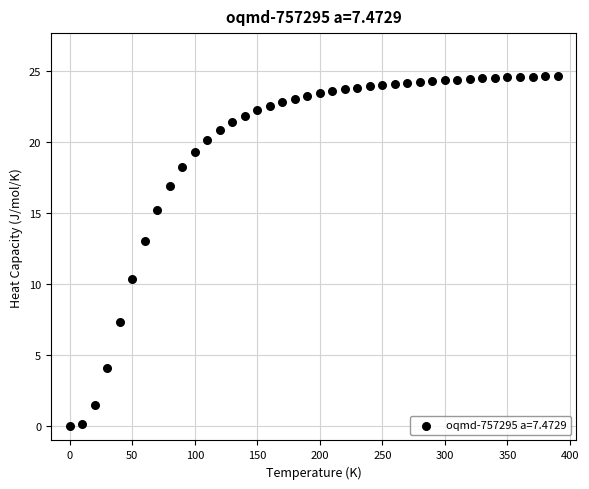

What is the range of Y values (max minus min)?

24.6